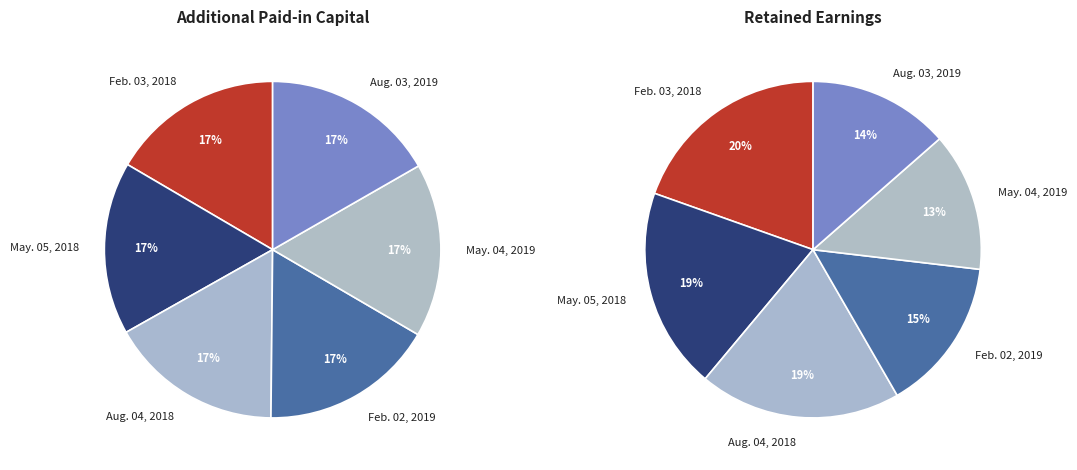

Combined, what portion of the pie is May. 05, 2018 and Feb. 02, 2019?

33.4%